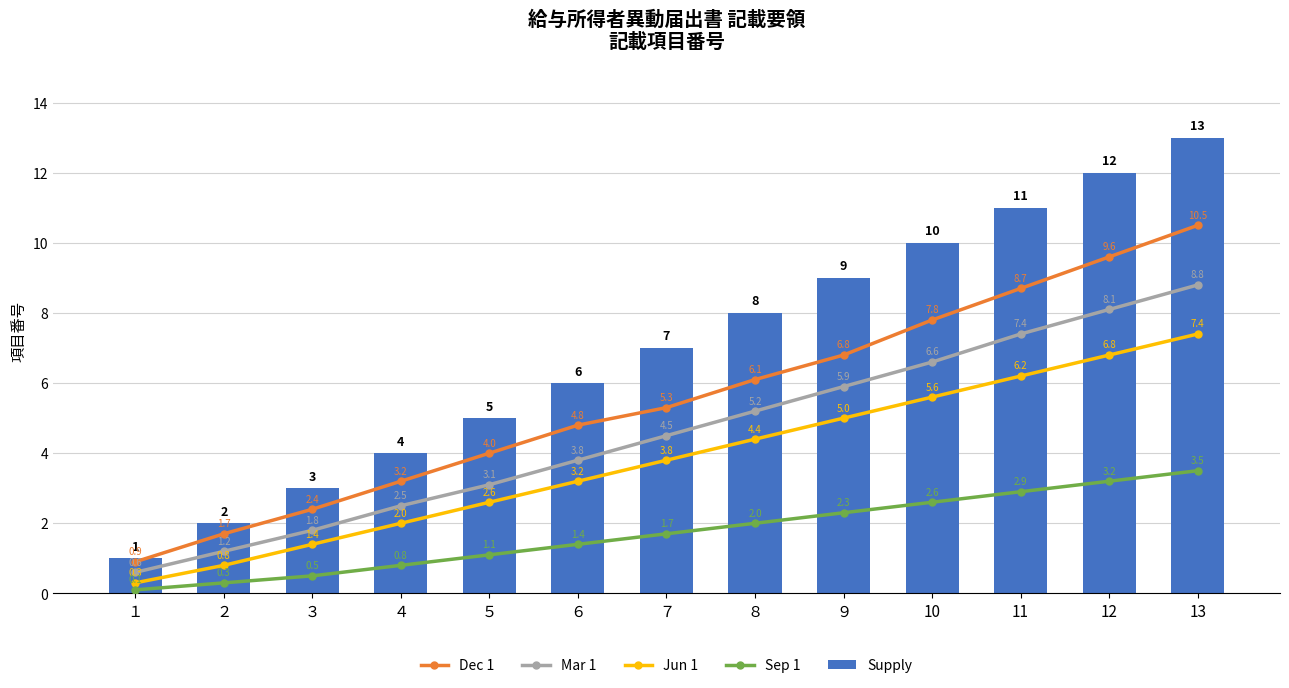

The Dec 1 series shows 15.3 at 11. True or false?

False